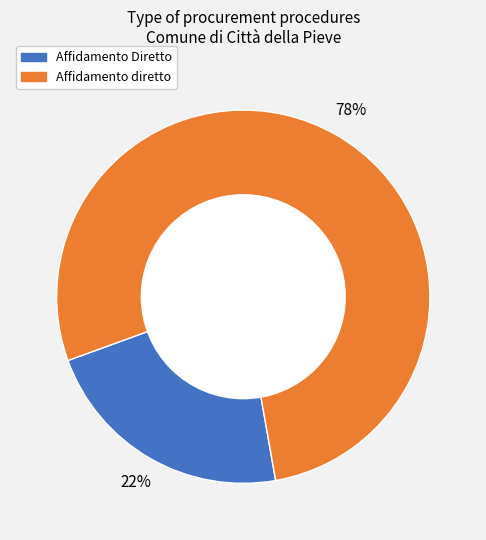

Do Affidamento Diretto and Affidamento diretto together represent more than half of the pie?

Yes